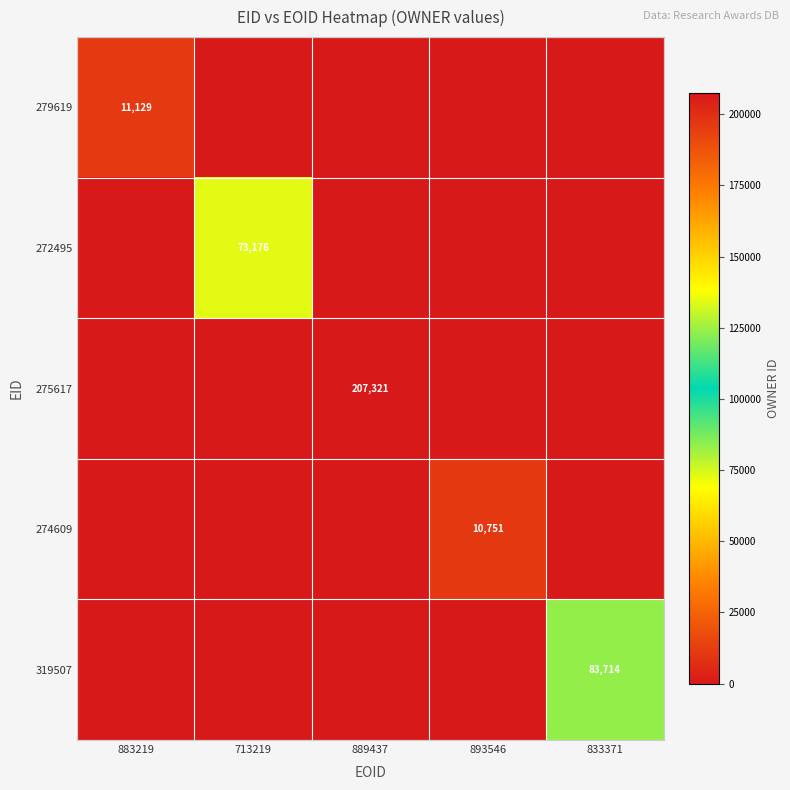

Is it true that 319507 equals 83714 at 833371?

True